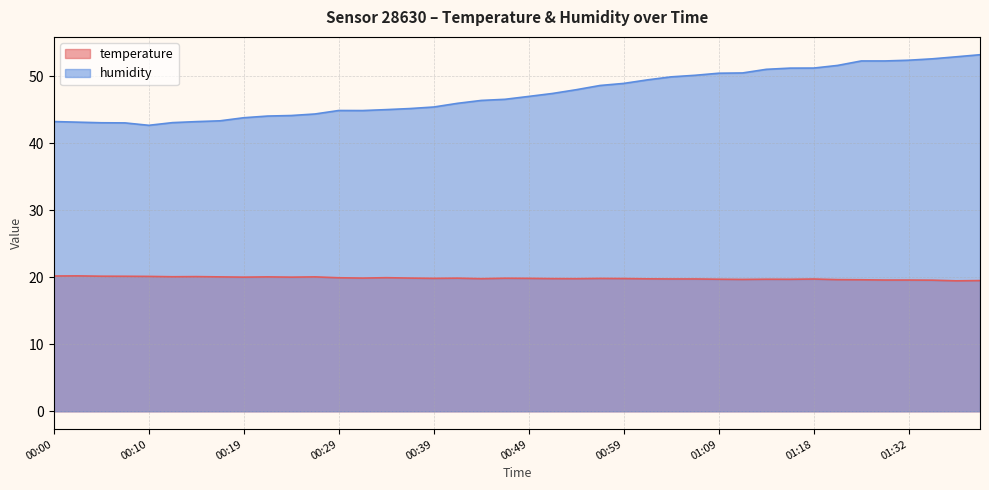

At how many categories does at least one series exceed 49?

15